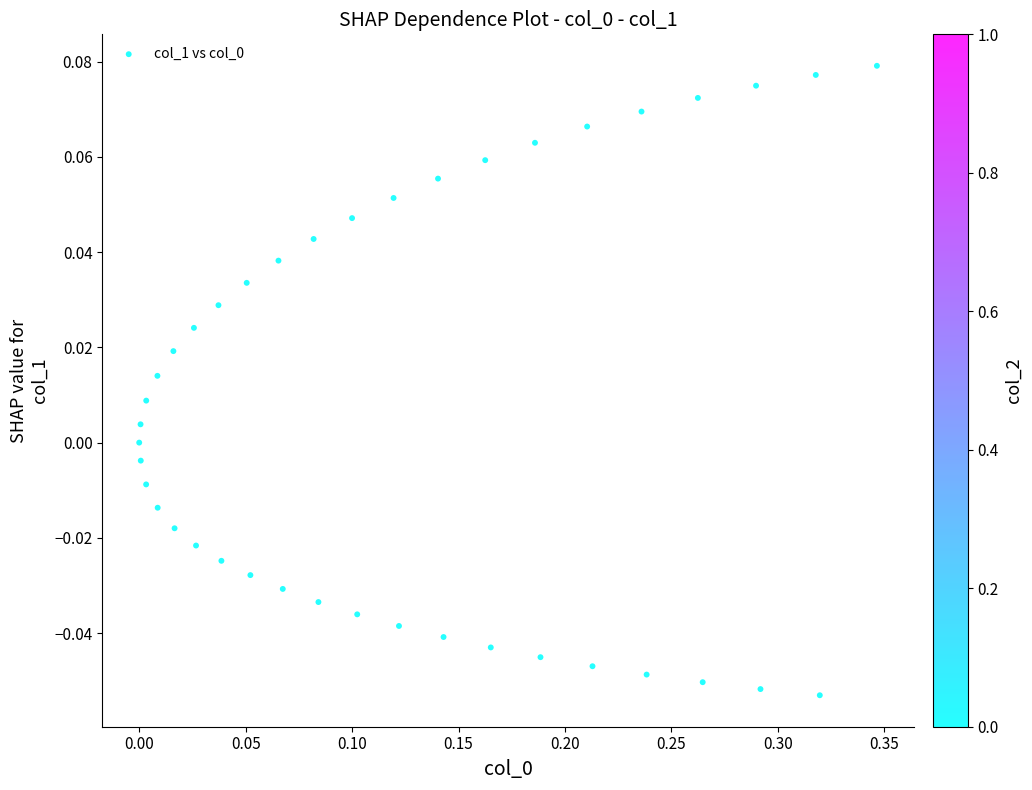

What is the range of X values (max minus min)?

0.3